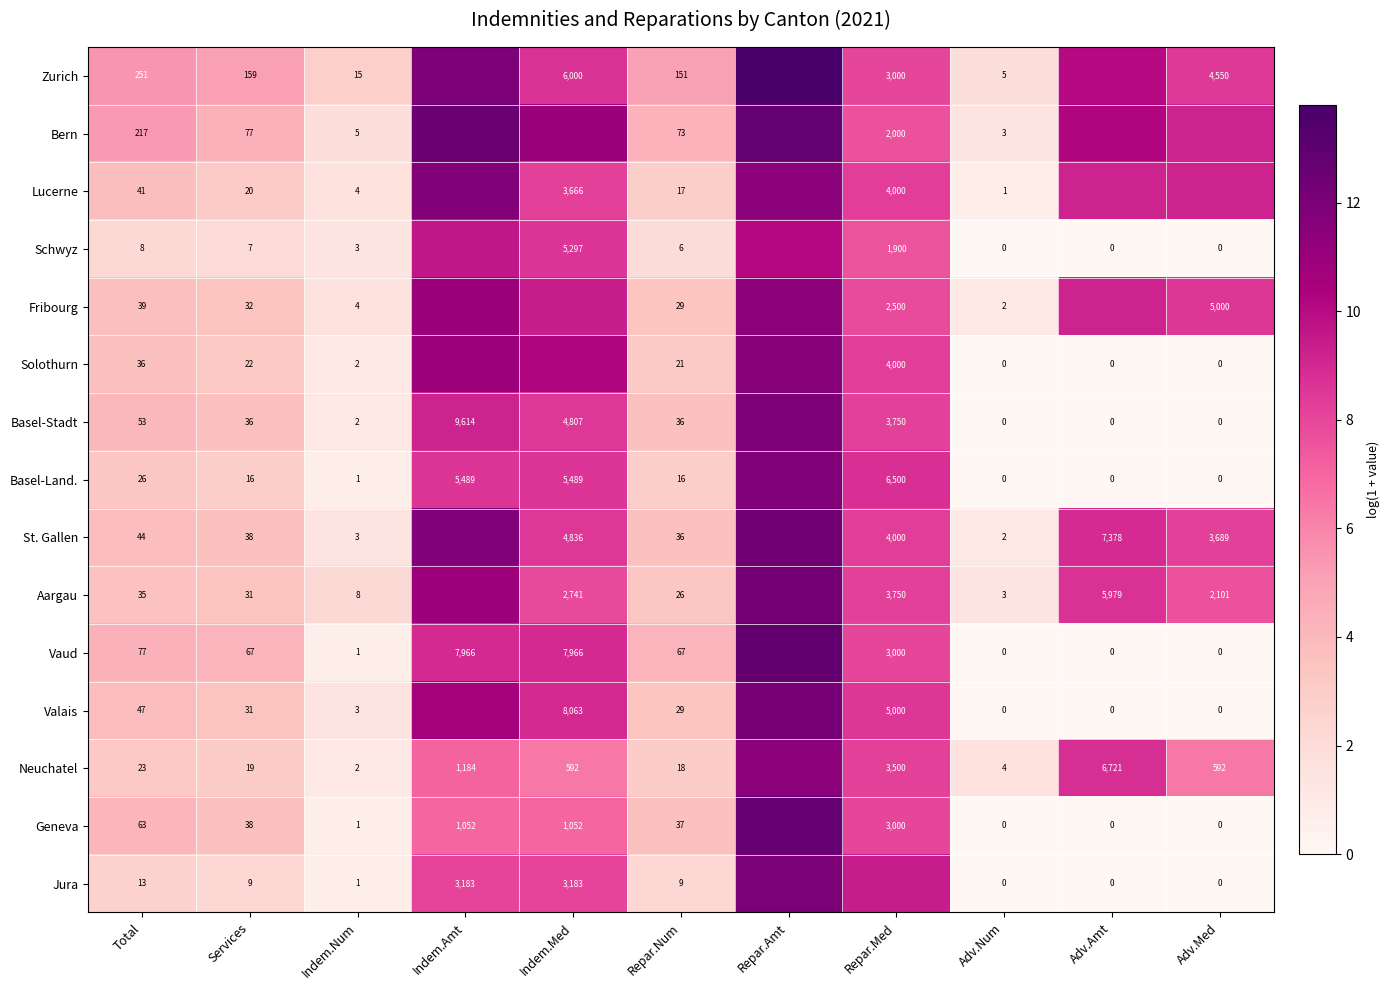

The Schwyz series shows -3.8 at Adv.Med. True or false?

False